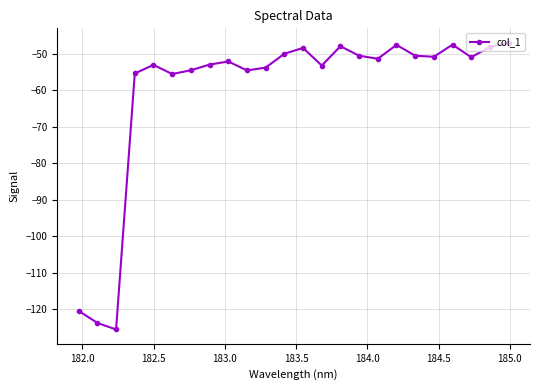

What is the value of the 5th point from the left?

-53.0